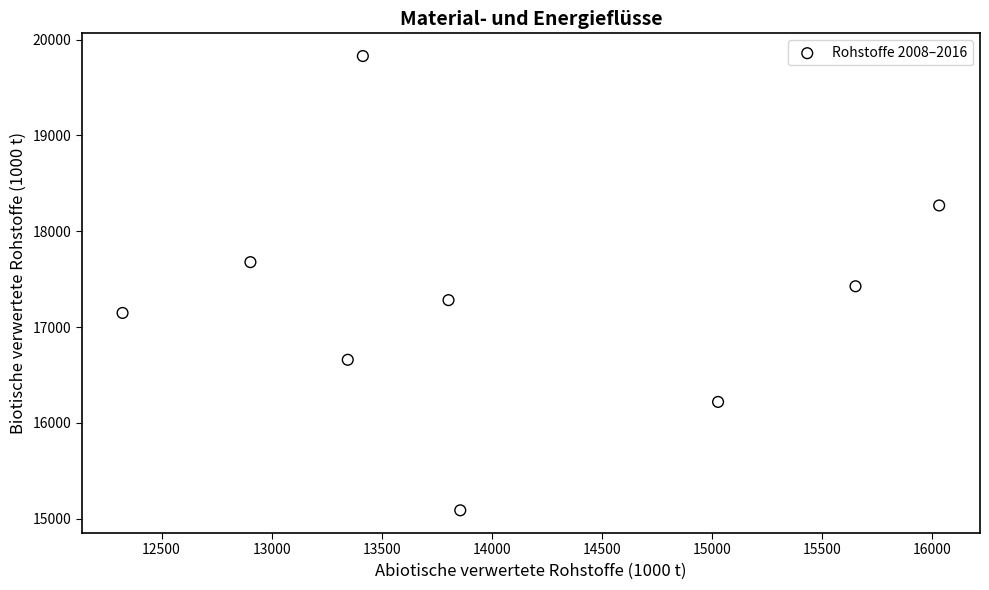

What is the range of X values (max minus min)?

3711.1